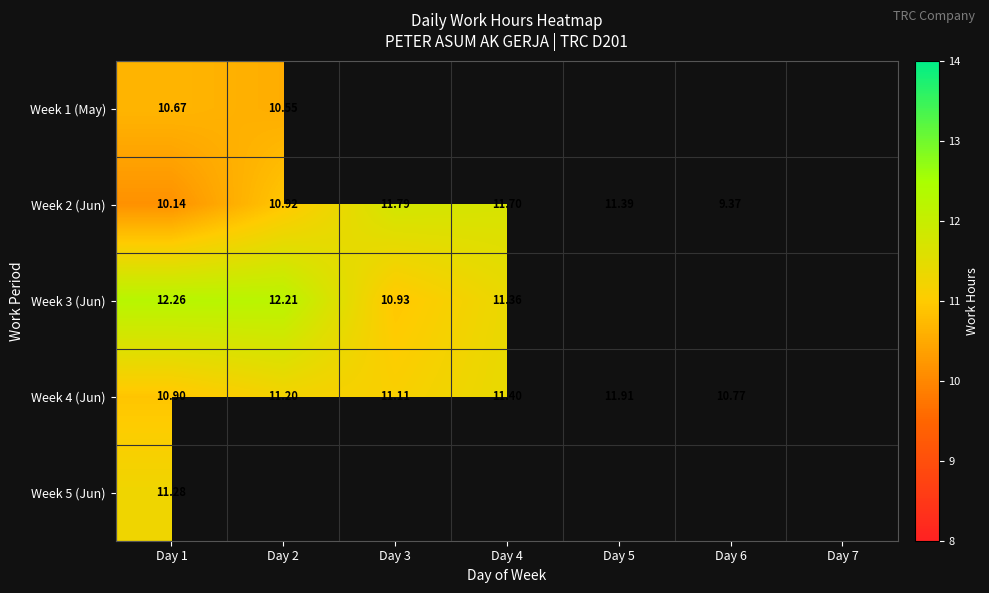

Which has a higher value, Day 3 or Day 5?

Day 5